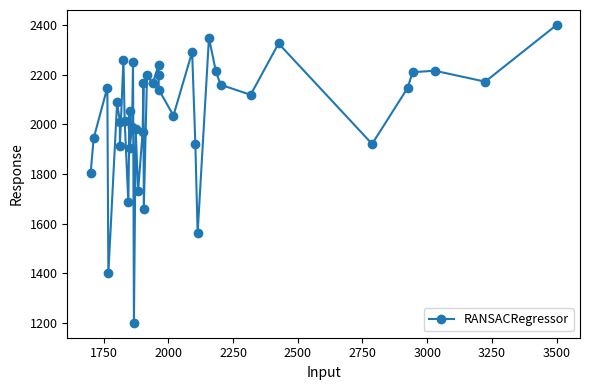

How many interior local peaks (higher than both neighbors) does the data have?

13